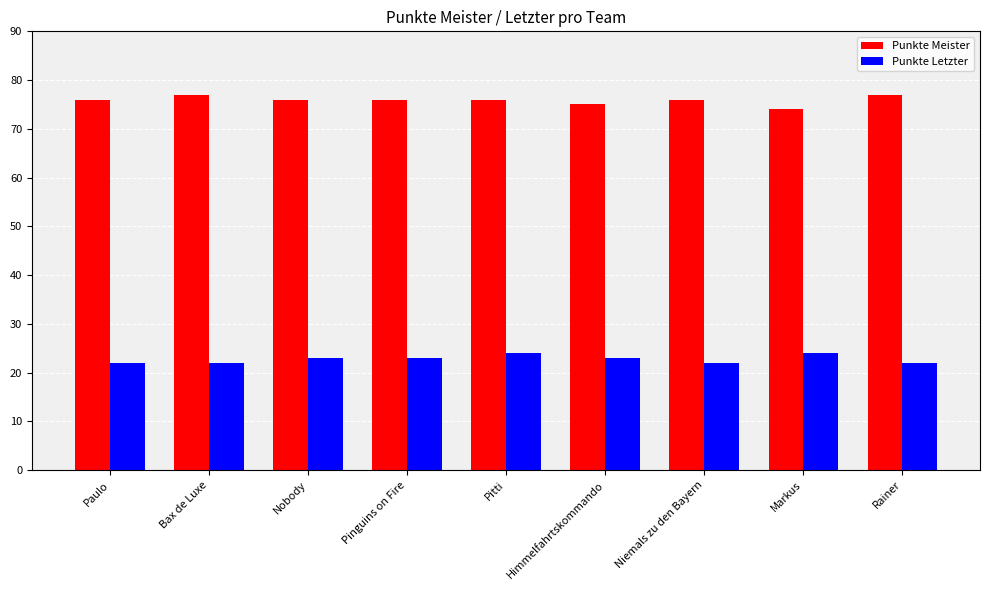

What is the spread (max minus min) of values at Pinguins on Fire?

53